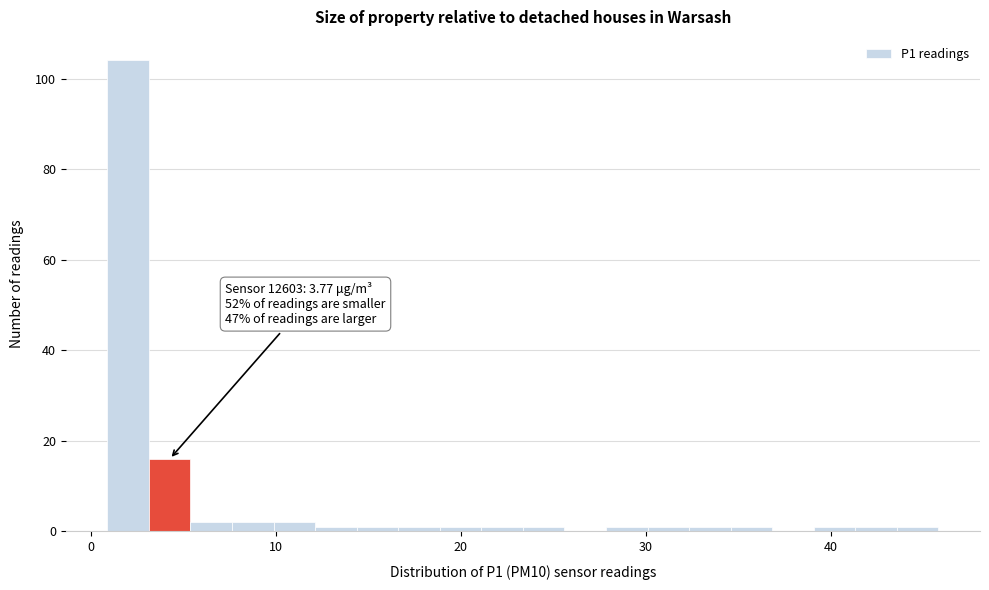

Read against the x-axis, roughly where is the centre of the tallest bar?

2